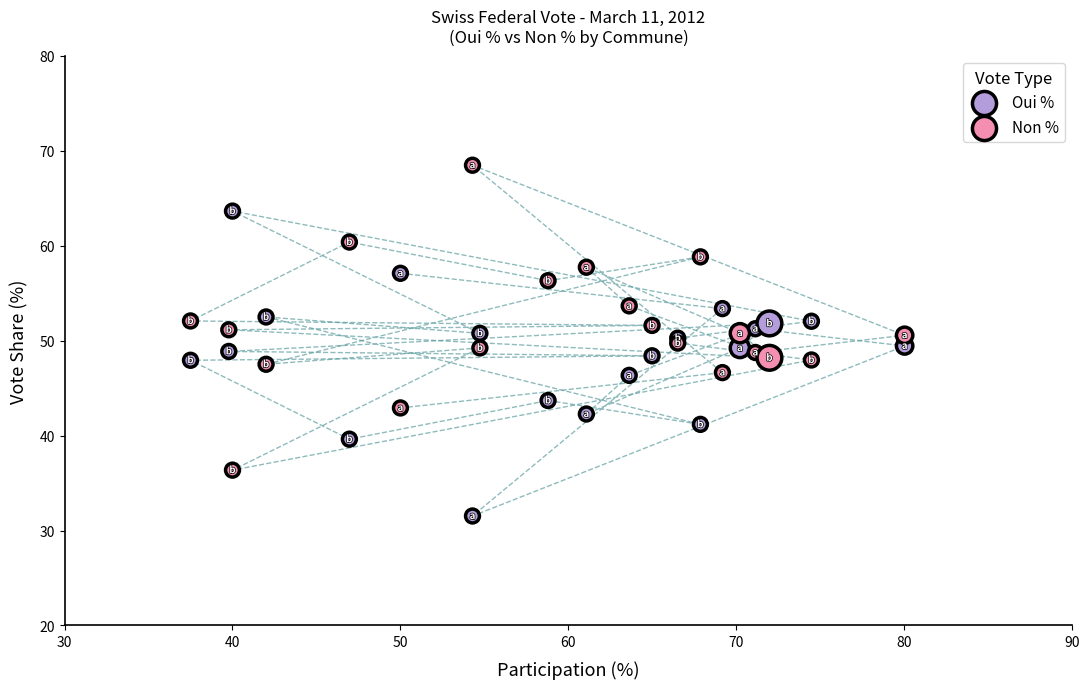

Which series reaches the maximum Y coordinate?

Non %